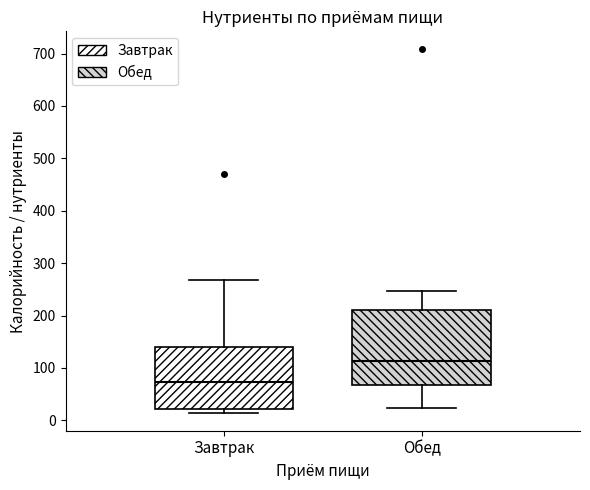

Comparing the boxes themselves (not the whiskers), which one is the tallest?

Обед